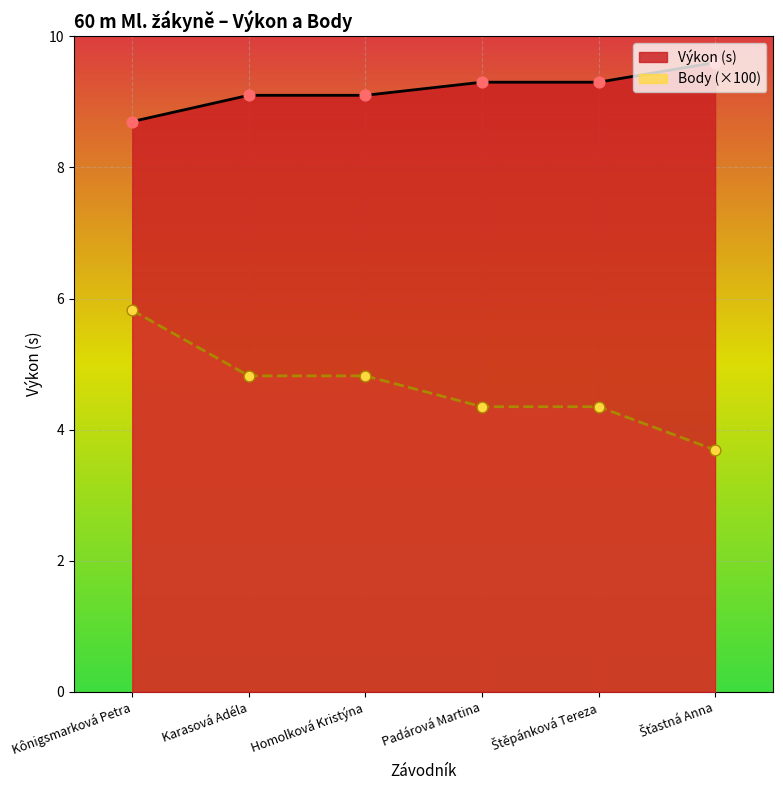

Is the value of Výkon at Karasová Adéla greater than the value of Body at Homolková Kristýna?

Yes